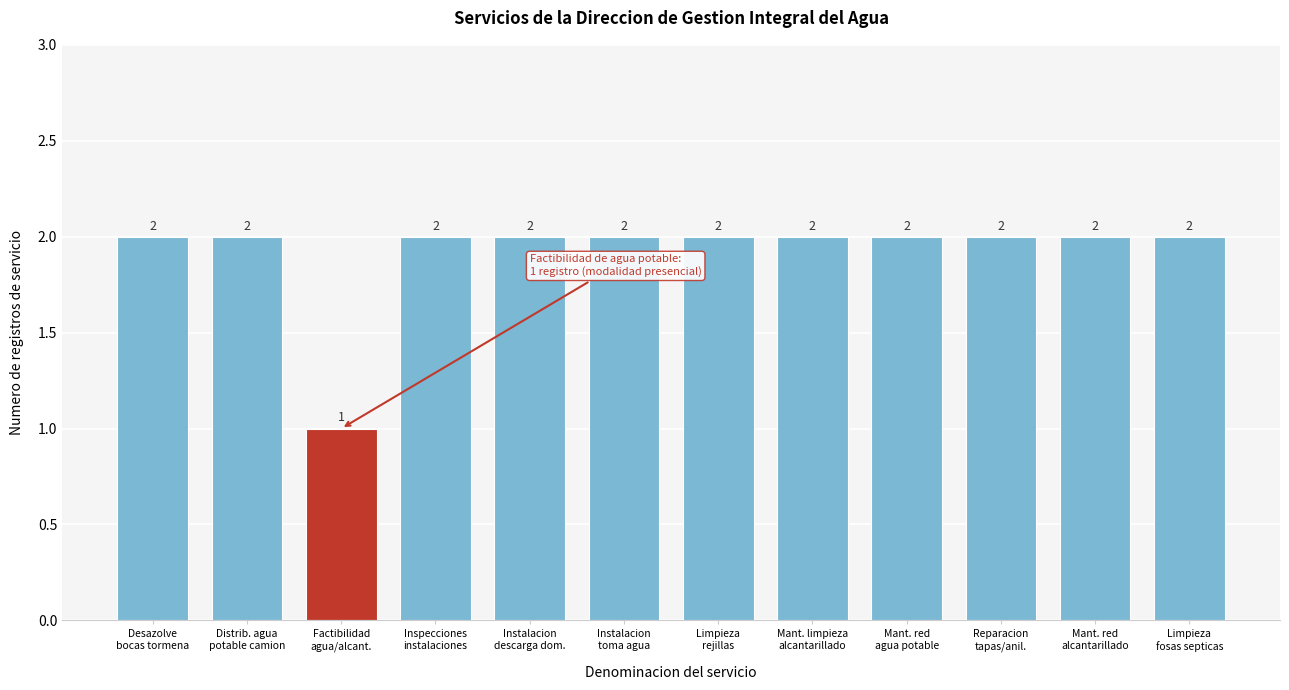

Reading right to left, list all the values displayed in this chart.

2	2	2	2	2	2	2	2	2	1	2	2